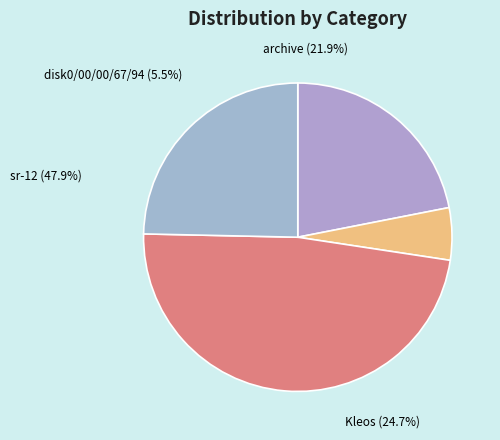

The sr-12 slice represents 48% of the pie. True or false?

True